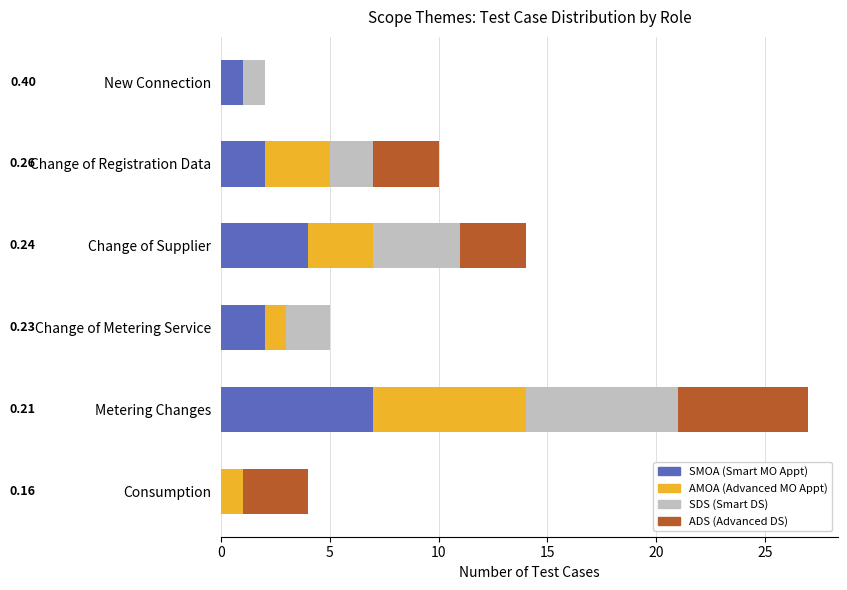

At which category is the sum across all series the highest?

Metering Changes